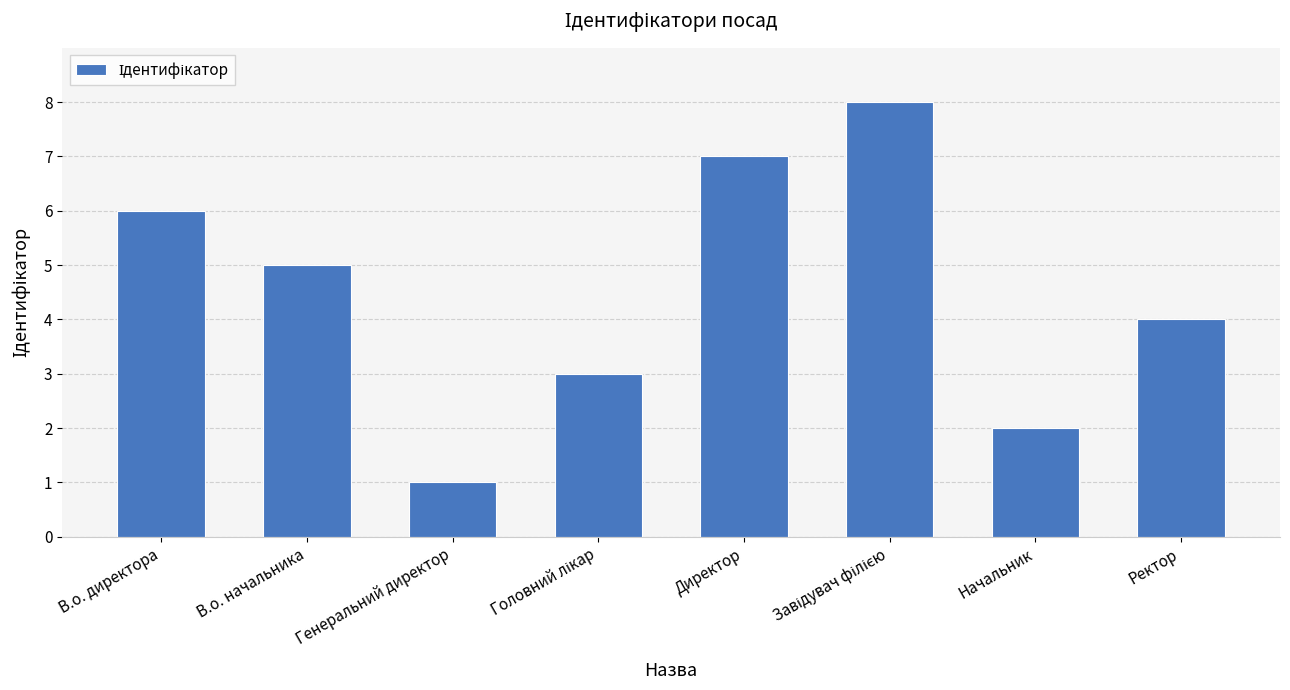

What position from the right is Начальник?

2